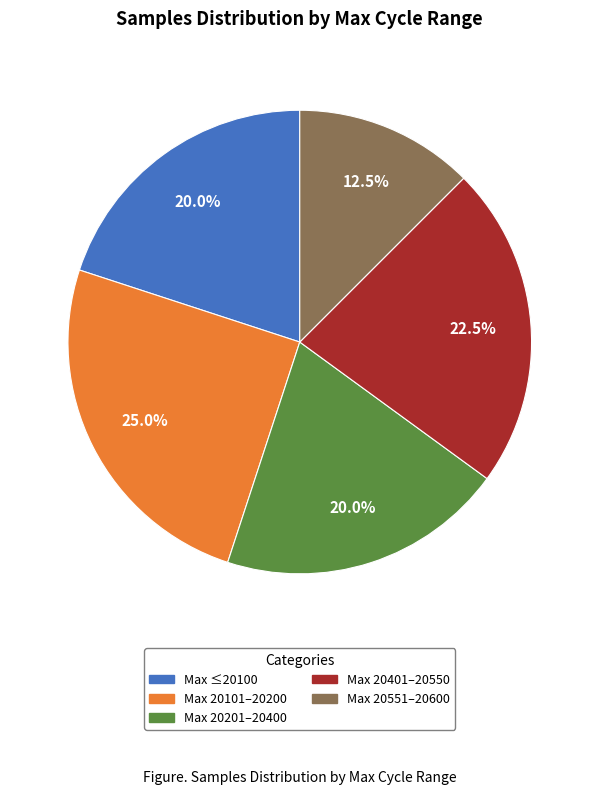

Is there a majority slice in this chart?

No